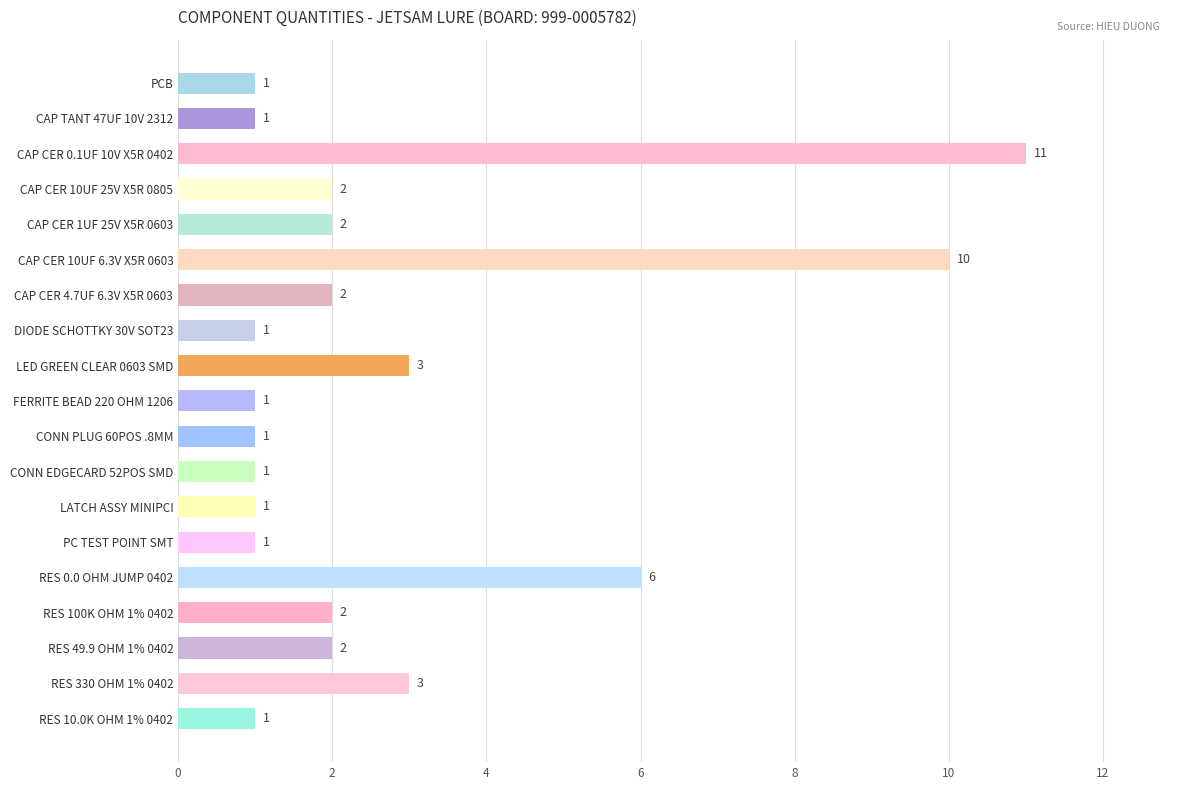

True or false: the data shows 2 at CAP CER 10UF 25V X5R 0805.

True